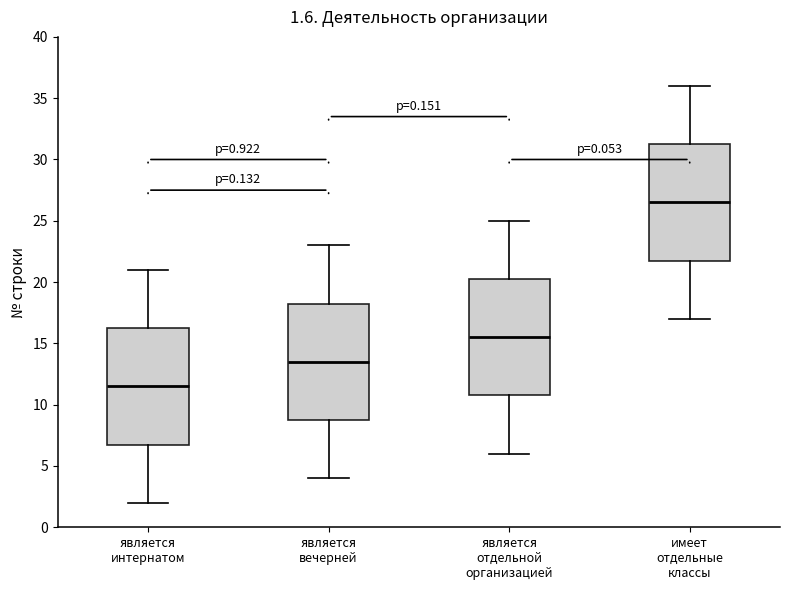

Which box has the highest median line?

имеет отдельные классы